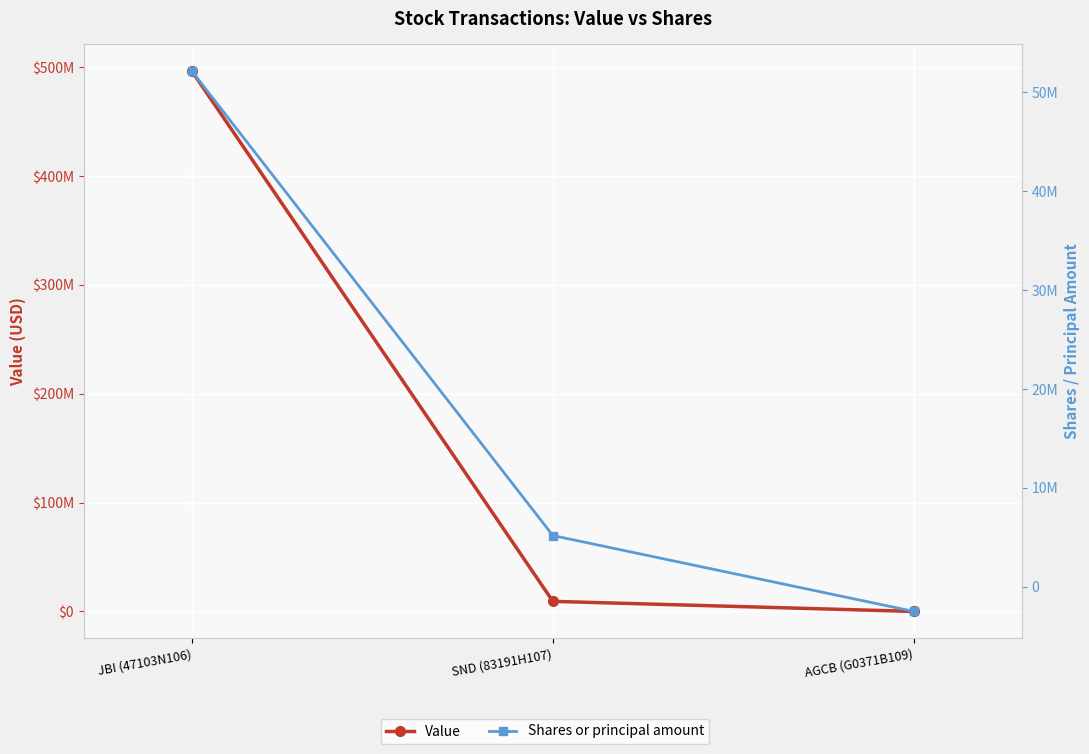

Is this an area chart (filled region under the line)?

No